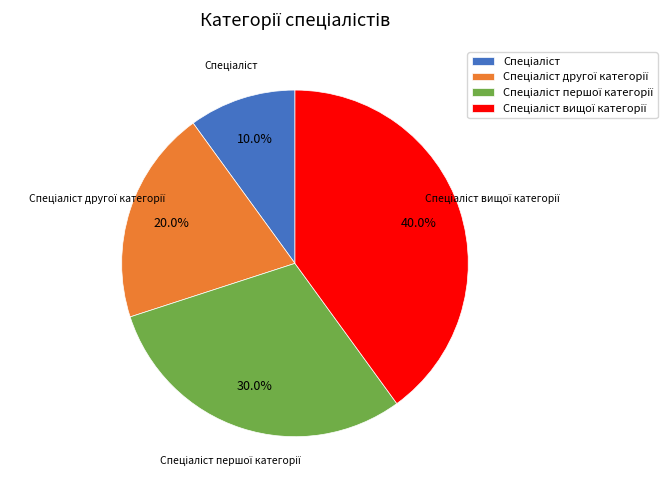

Is there a majority slice in this chart?

No